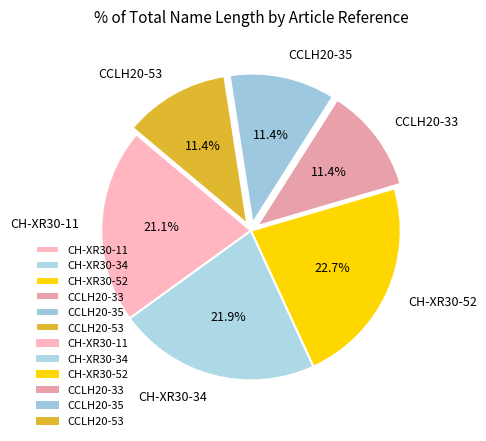

Which has a higher value, CH-XR30-11 or CH-XR30-52?

CH-XR30-52